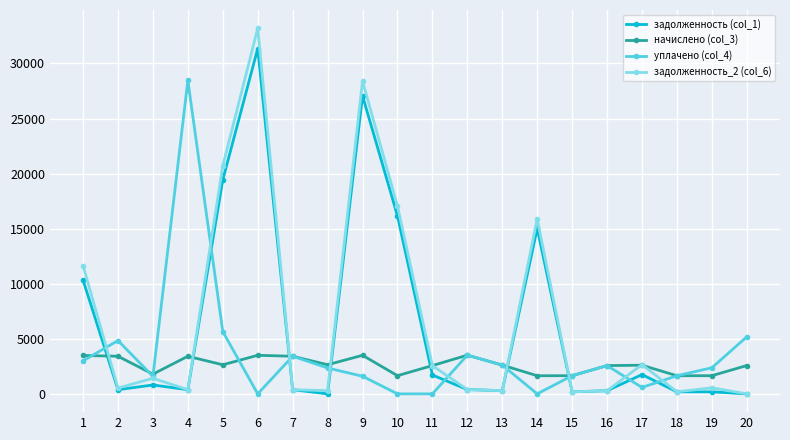

In уплачено (col_4), how many points are higher than both neighbors (excluding endpoints)?

5